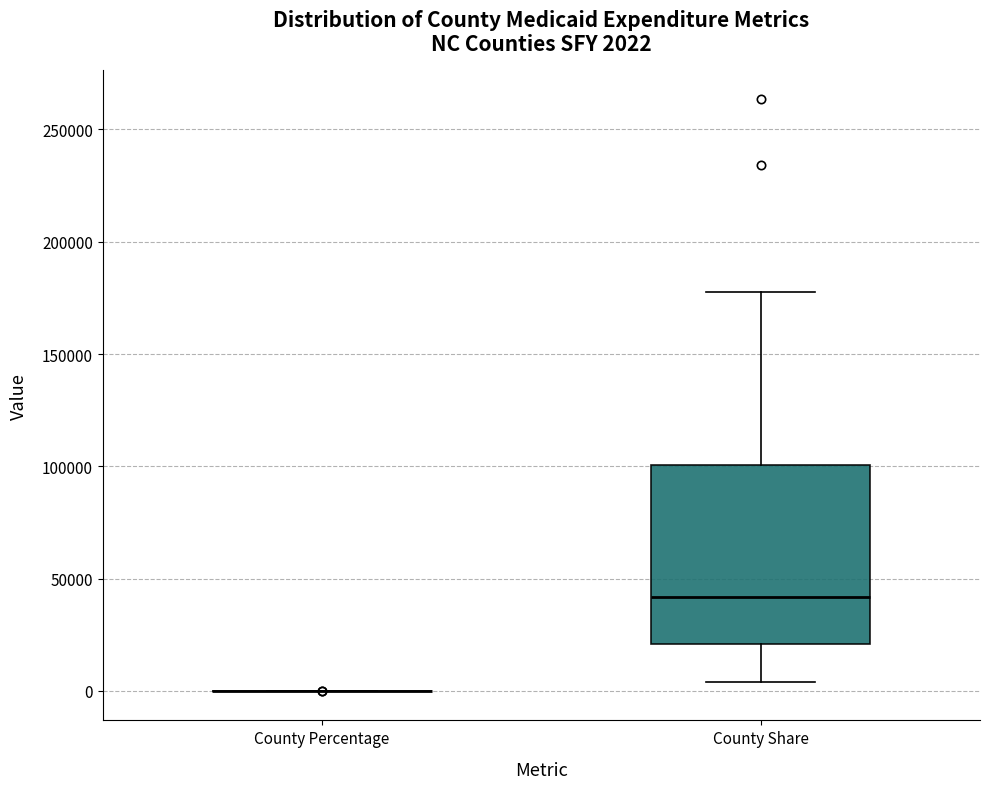

Which box is the tallest, from its lower edge to its upper edge?

County Share